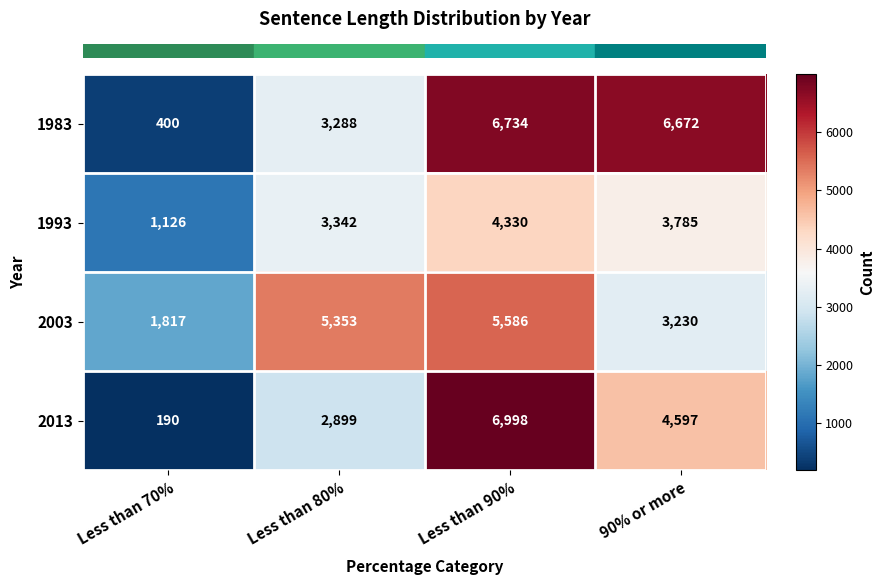

Which series has the largest range (max minus min)?

2013